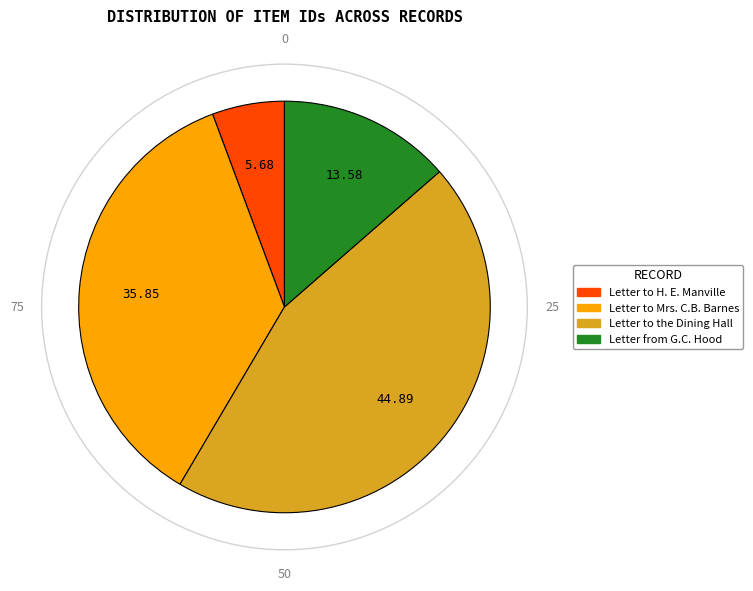

Is it true that Letter from G.C. Hood is 14% of the pie?

True